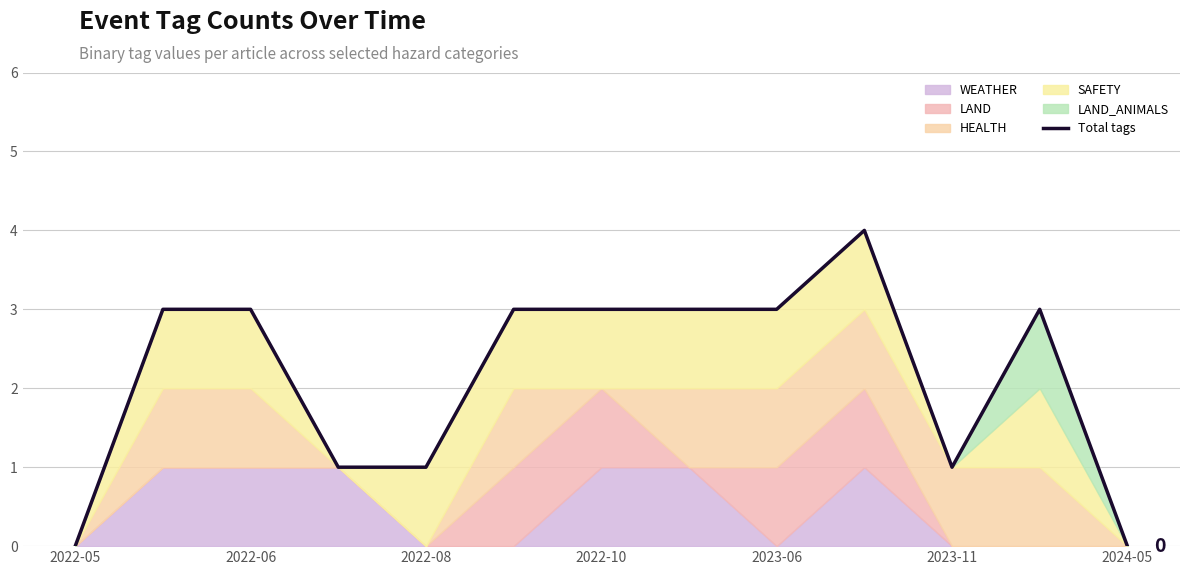

What value does the data have at 7?

3